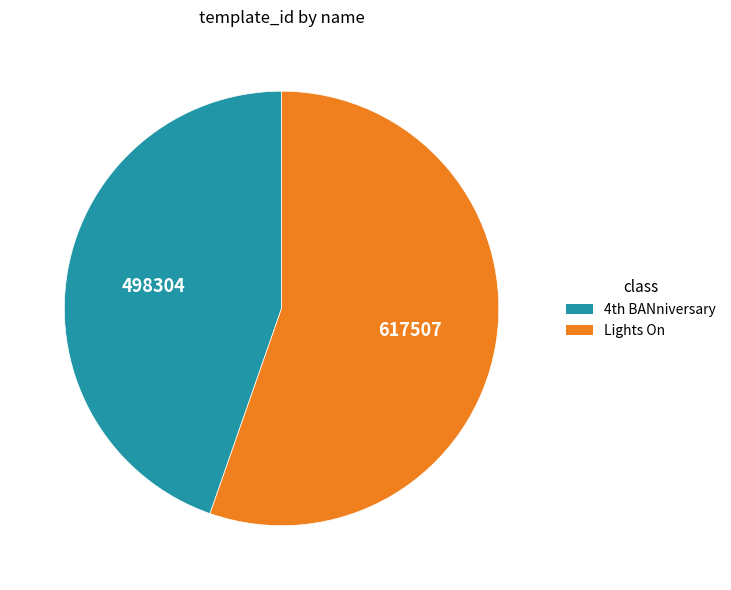

How many slices are in this pie chart?

2